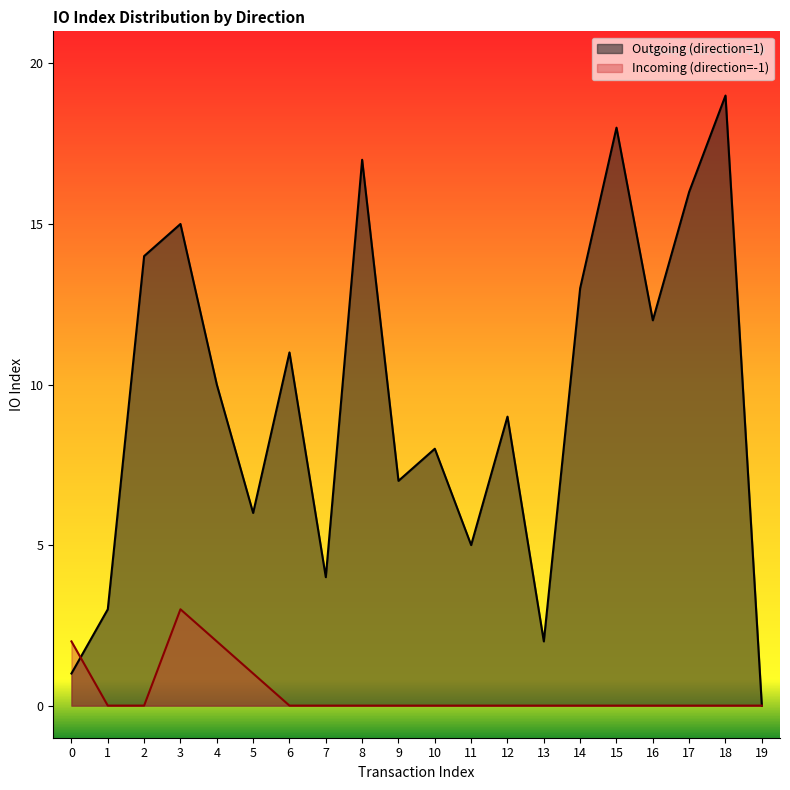

Is the value of Incoming (direction=-1) at 14 greater than the value of Outgoing (direction=1) at 8?

No